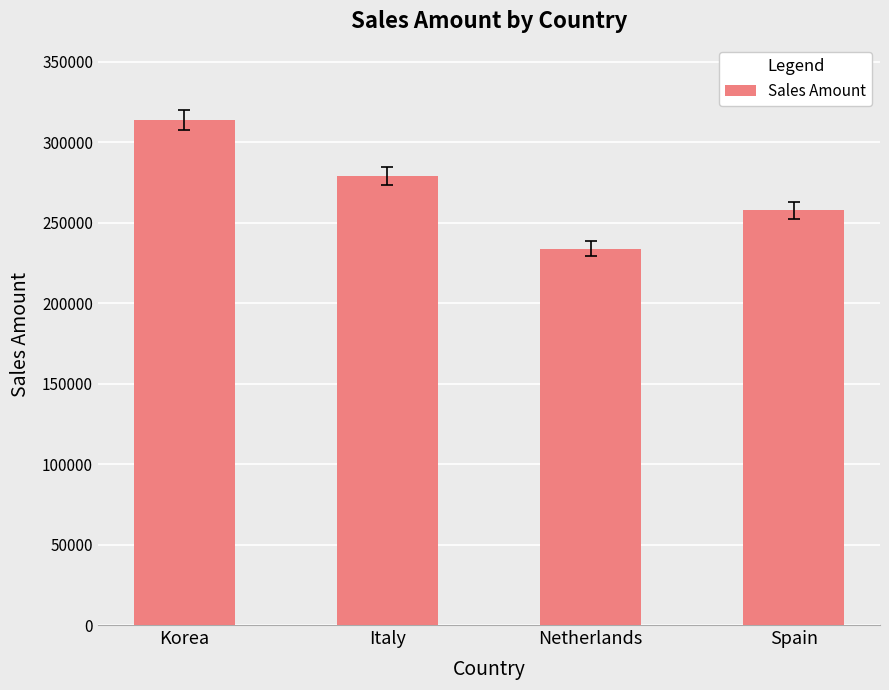

The value at Italy is 279209. True or false?

True